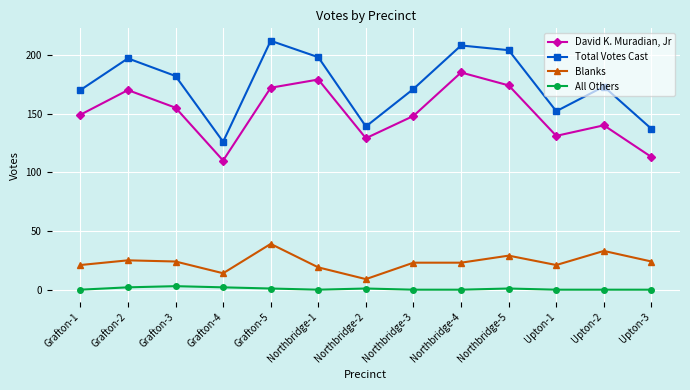

At which category does David K. Muradian, Jr reach its first local valley?

Grafton-4